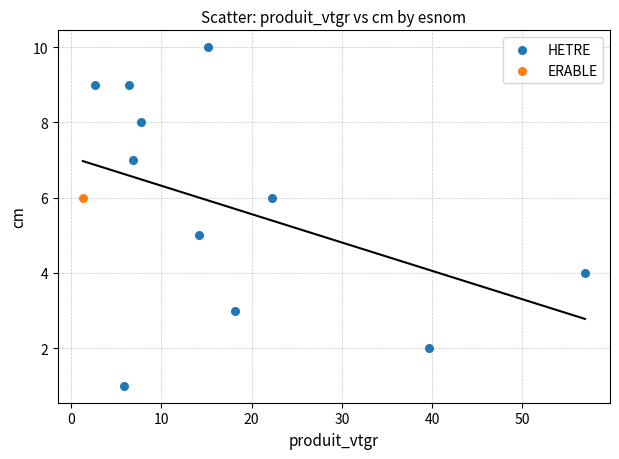

What are all the series names shown in the legend?

HETRE, ERABLE